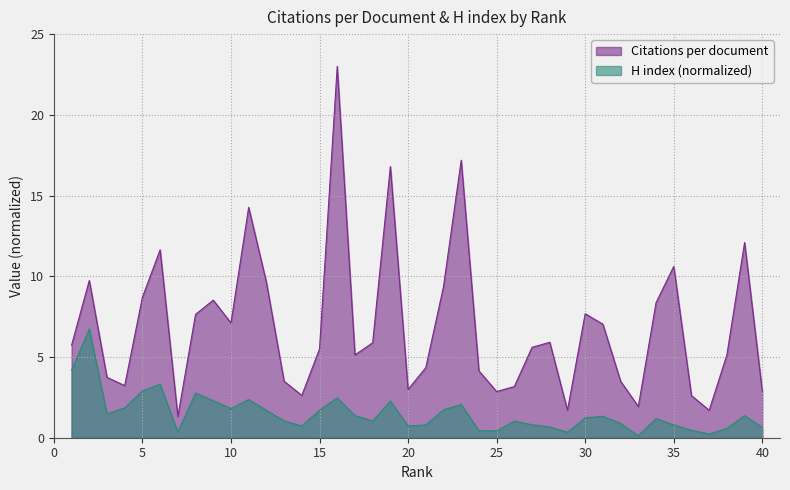

List the series in order of their peak value, highest first.

Citations per document, H index (normalized)